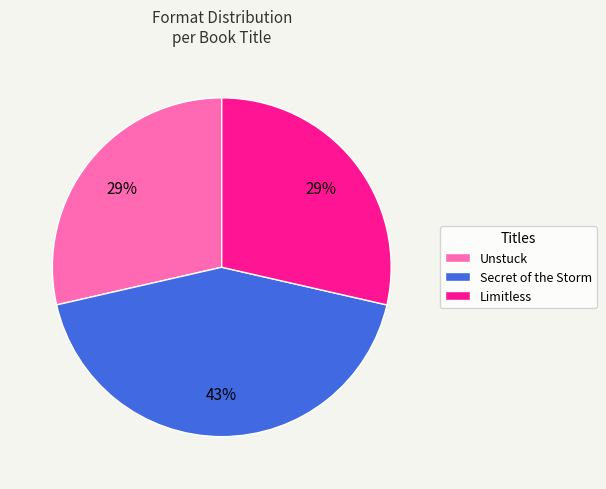

How many slices are in this pie chart?

3